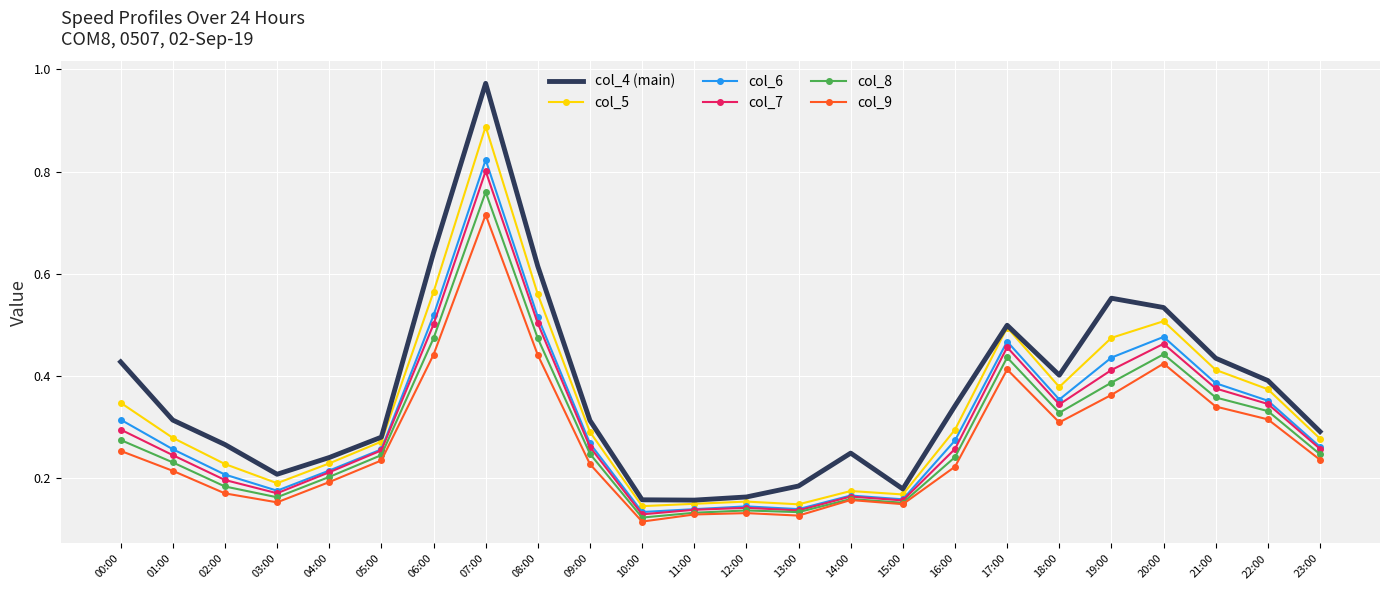

What position from the right is 16:00?

8